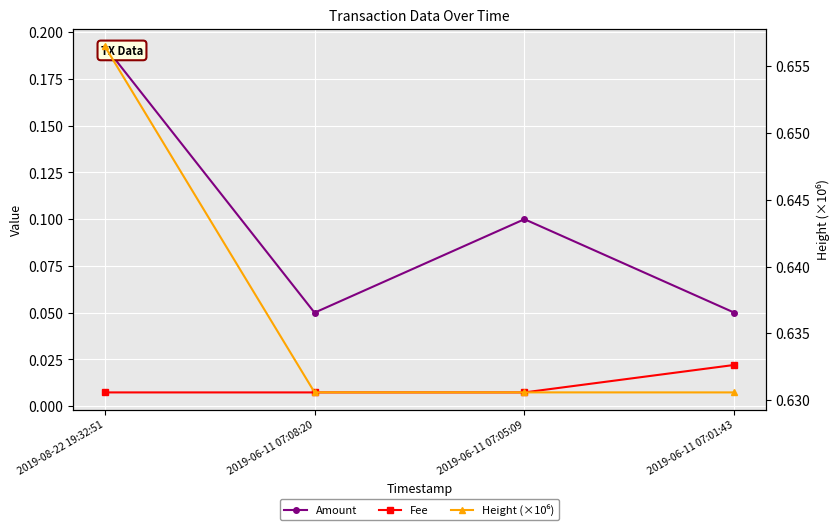

What is the difference between the maximum and minimum values in the Amount series?

0.1